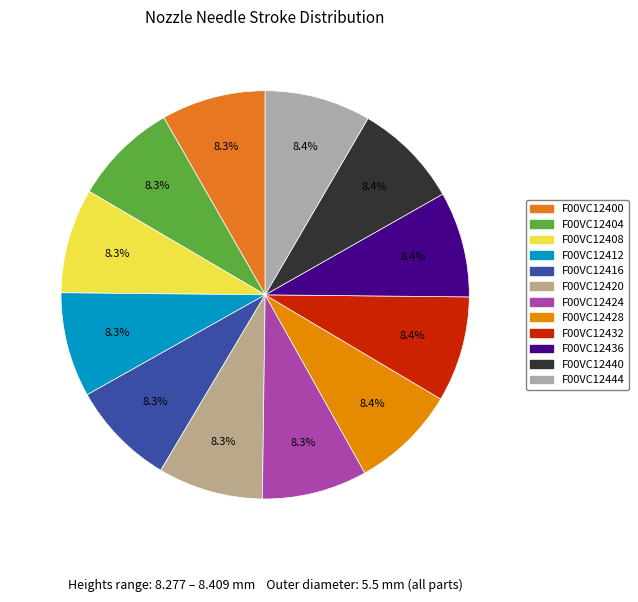

Is there a majority slice in this chart?

No